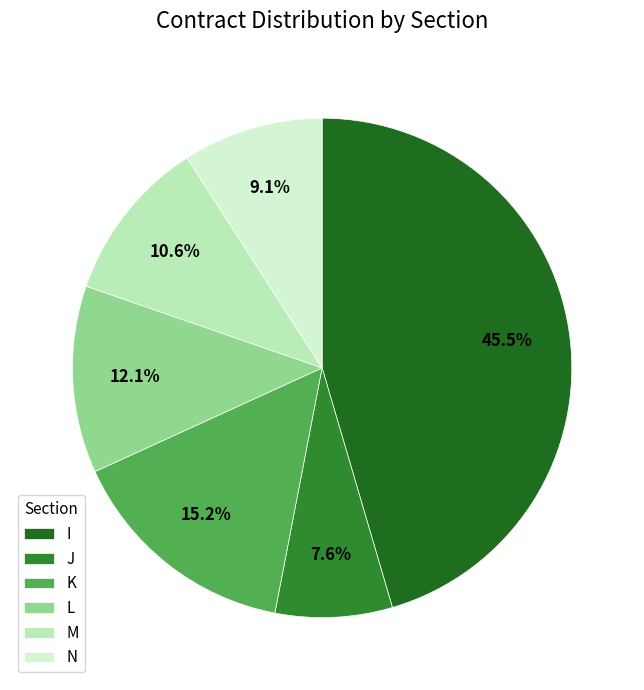

To the nearest percent, what is the difference between the largest and smallest slice percentages?

38%